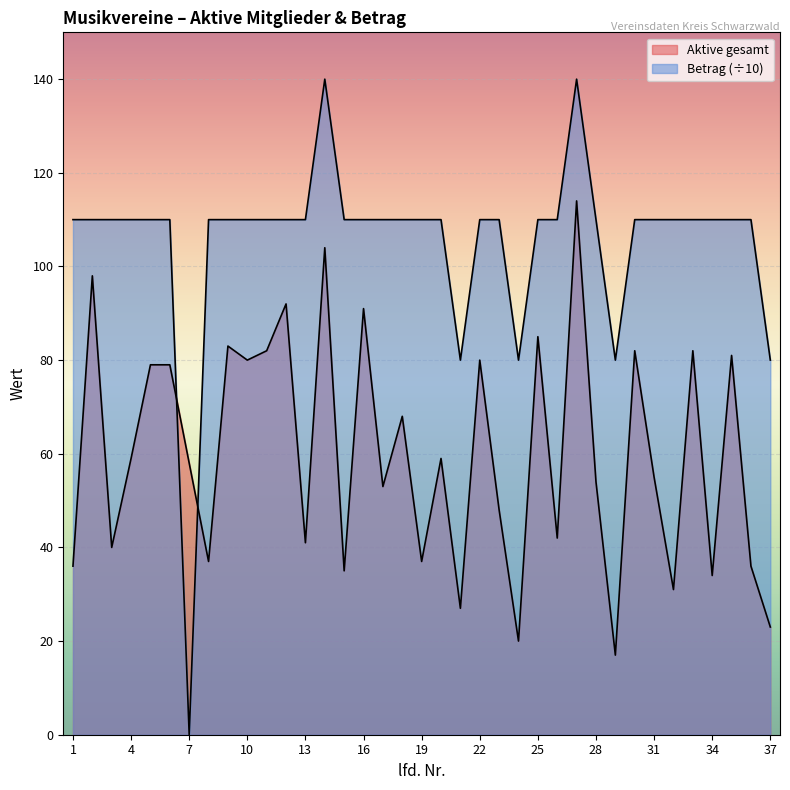

What is the highest value of the Betrag series?

140